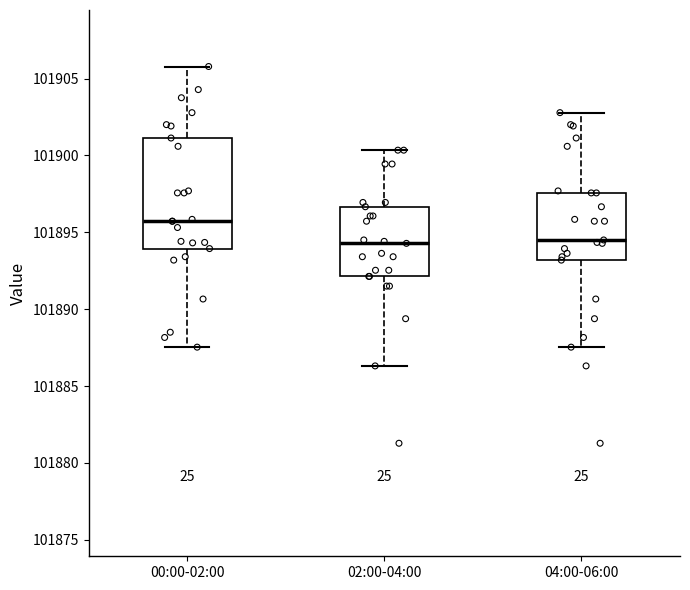

Reading left to right, transcribe this box plot: for each box, give where its median line is, the range the box spans, and where its two whiskers end, as read against the y-axis. The values are not printed on the chart, so give them approximately, as read against the axis.

00:00-02:00: median 101895.5, box 101894.0 to 101901.0, whiskers 101887.5 to 101906.0
02:00-04:00: median 101894.5, box 101892.0 to 101896.5, whiskers 101886.5 to 101900.5
04:00-06:00: median 101894.5, box 101893.0 to 101897.5, whiskers 101887.5 to 101903.0